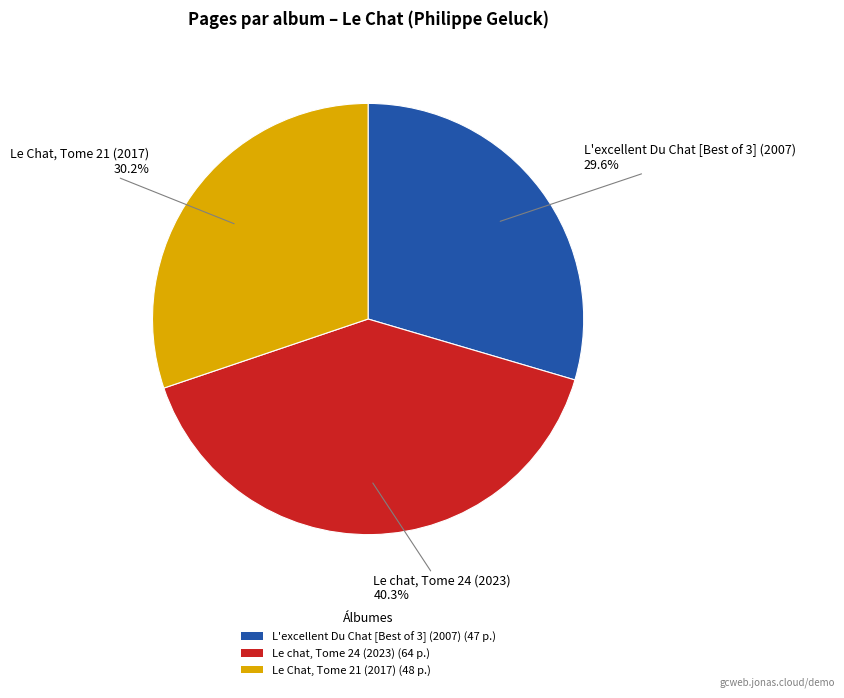

How many segments does this pie chart have?

3